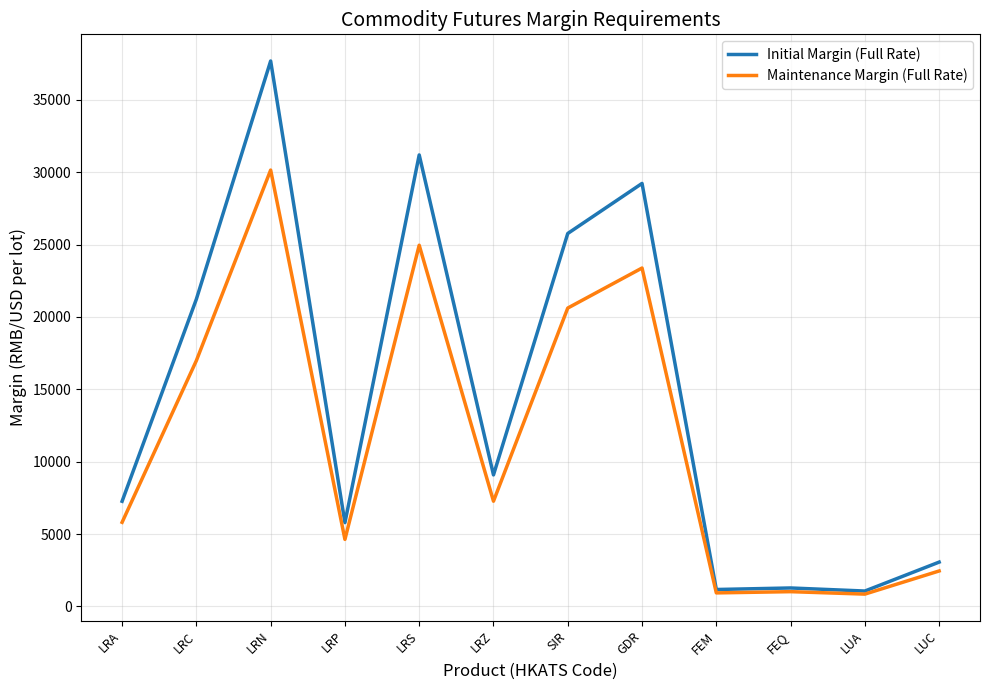

At which category is the sum across all series the highest?

LRN